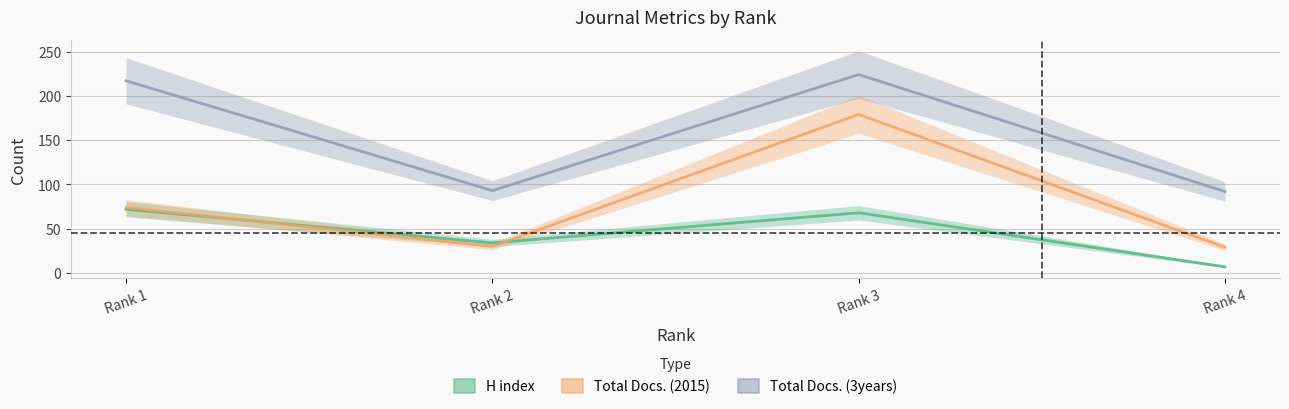

At how many categories does at least one series exceed 205?

2